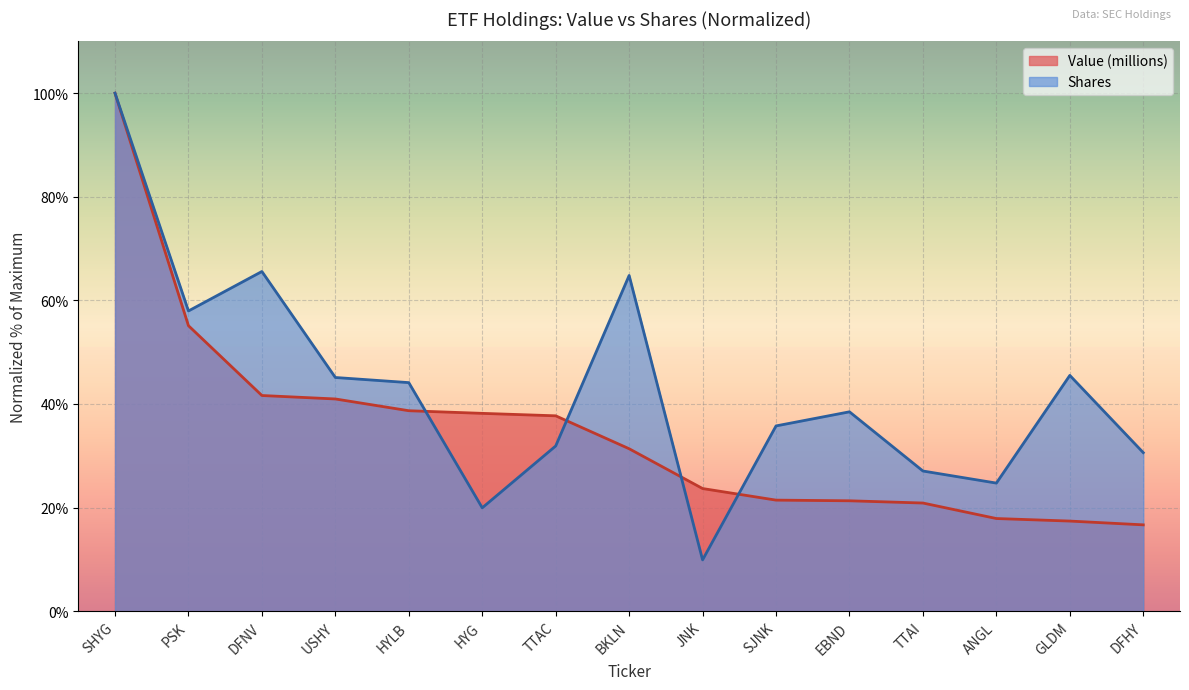

Reading left to right, extract all data points from this chart.

Value (millions): 100.0	55.1	41.6	41.0	38.7	38.2	37.7	31.4	23.7	21.4	21.3	20.9	17.9	17.4	16.7
Shares: 100.0	57.9	65.6	45.1	44.1	19.9	31.9	64.8	9.9	35.8	38.5	27.1	24.7	45.5	30.6